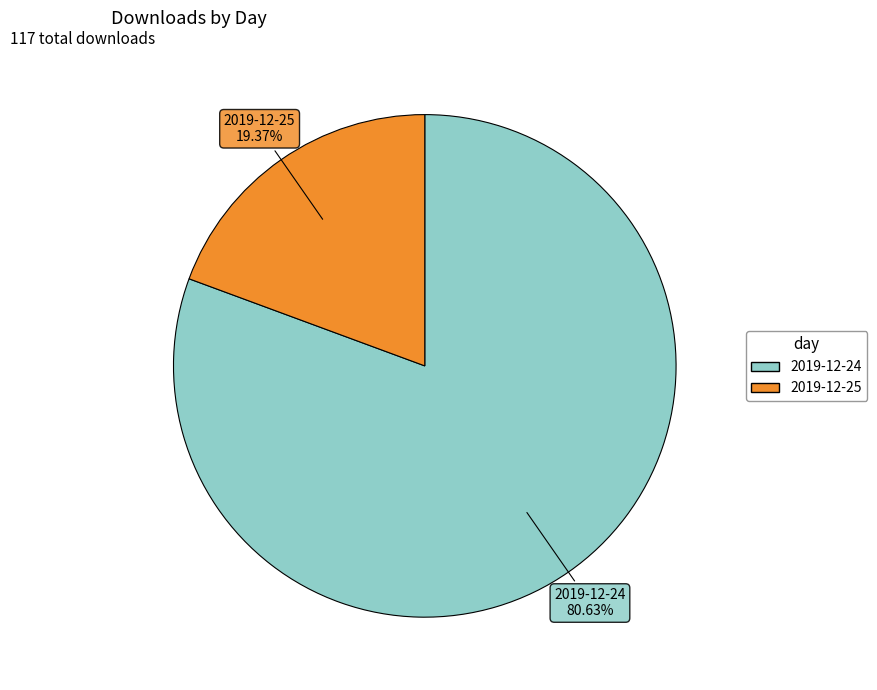

True or false: 2019-12-24 accounts for 81% of the total.

True